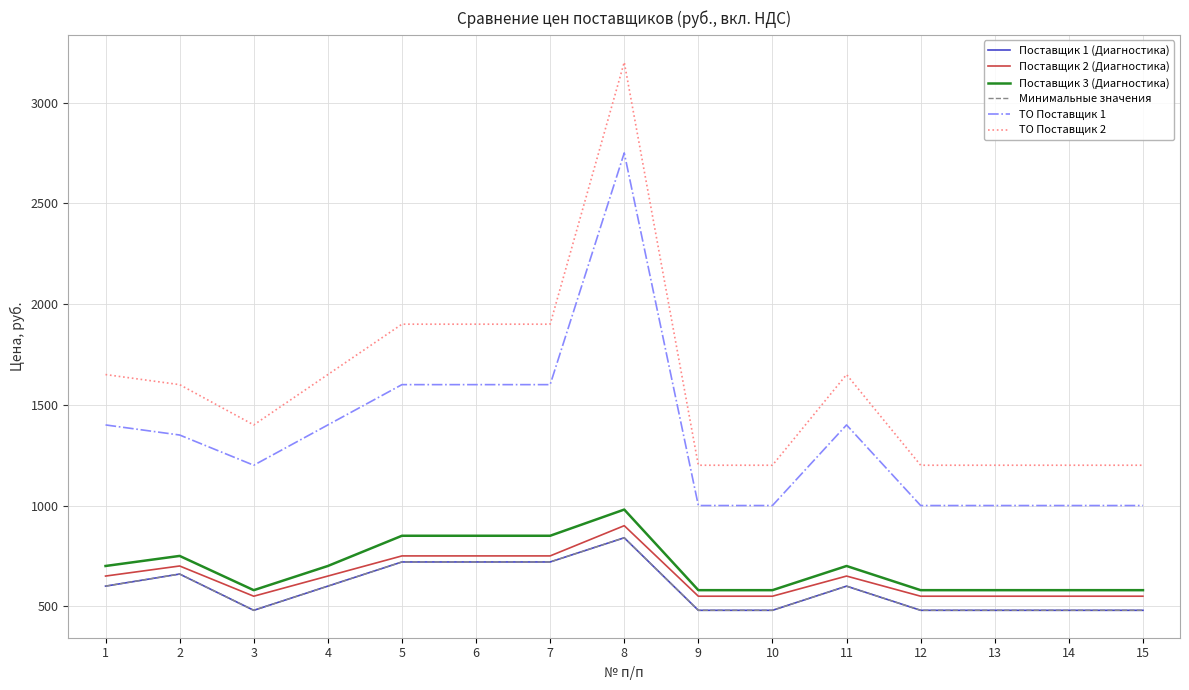

True or false: Поставщик 2 (Диагностика) has more than 0 interior local peaks.

True